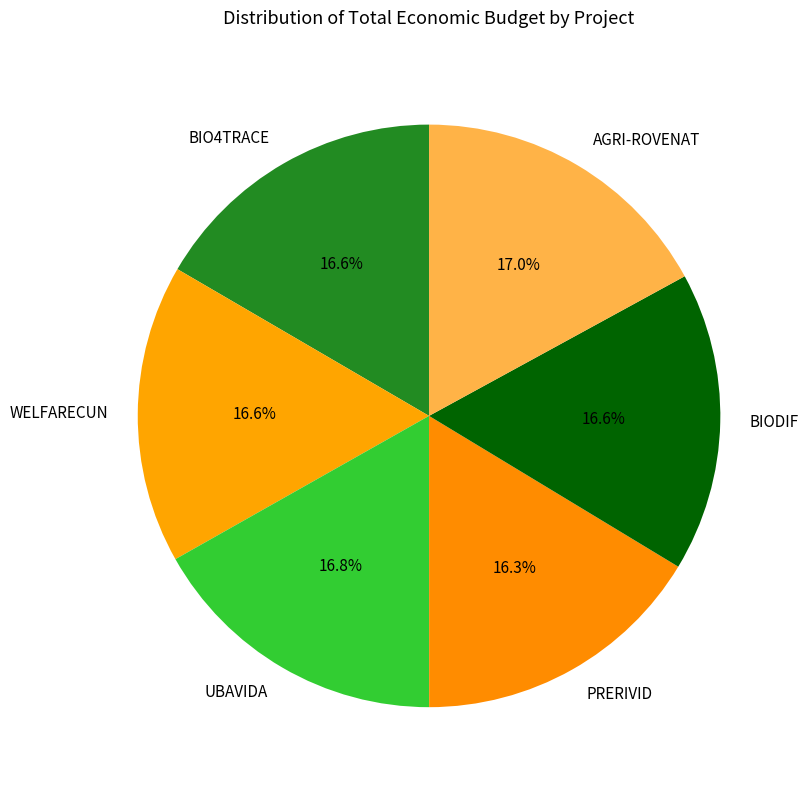

Does any single category account for the majority?

No